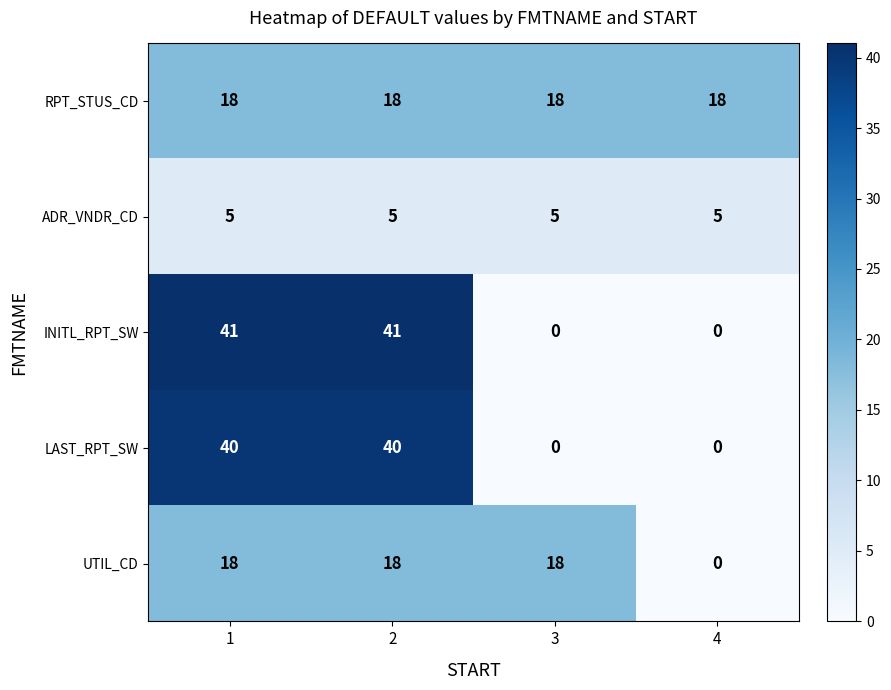

Is it true that RPT_STUS_CD equals 18 at 1?

True